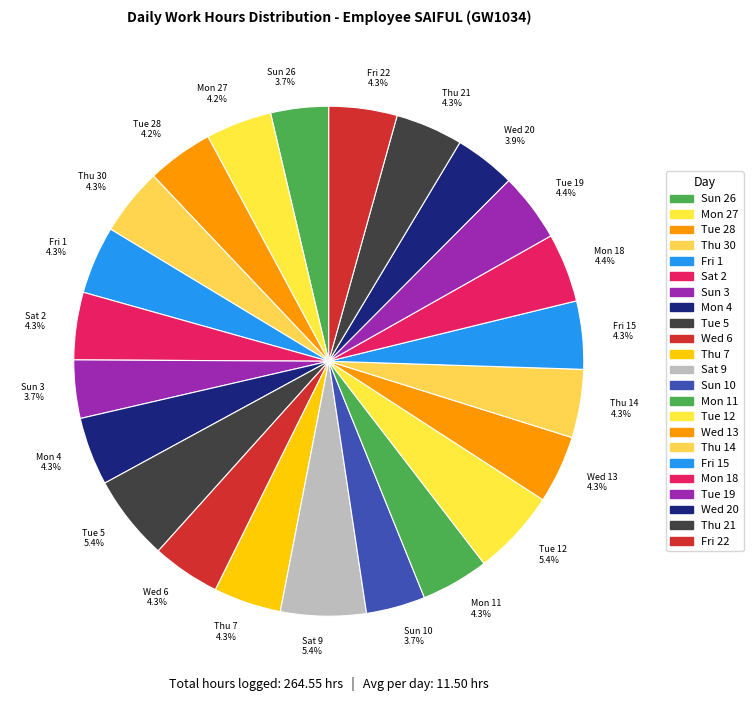

Approximately how many times larger is the value at Wed 6 4.3% compared to Thu 7 4.3%?

1.0